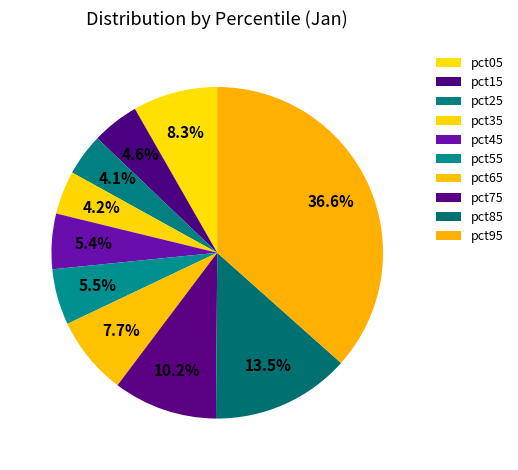

What is the largest slice in the pie chart?

pct95